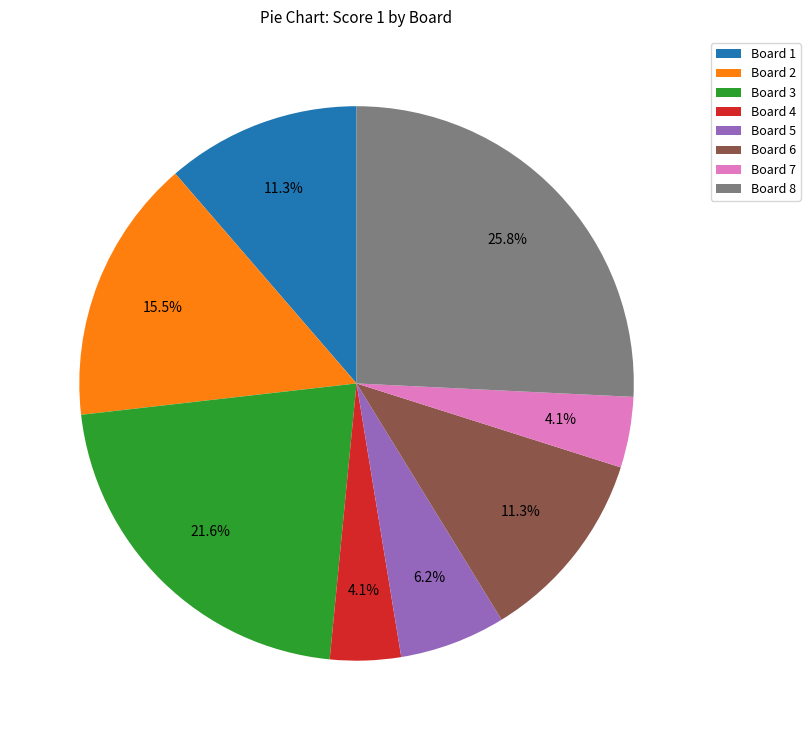

How many slices are in this pie chart?

8